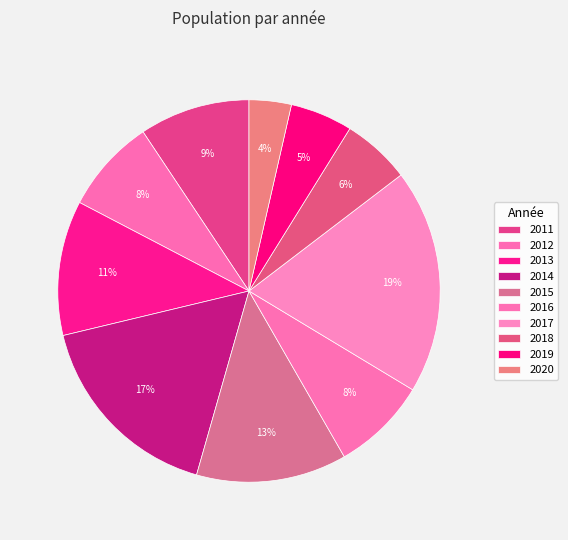

To the nearest percent, what percentage of the pie is 2016?

8%